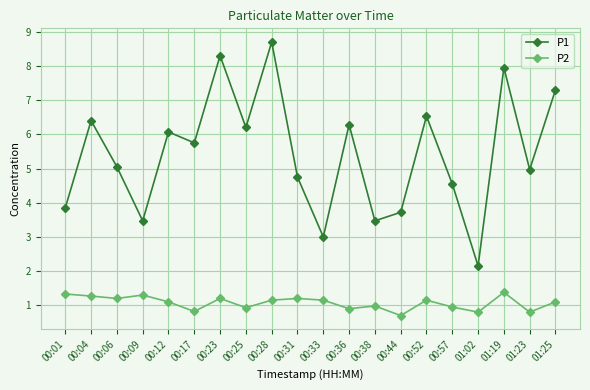

What is the label of the 15th point from the right?

00:17